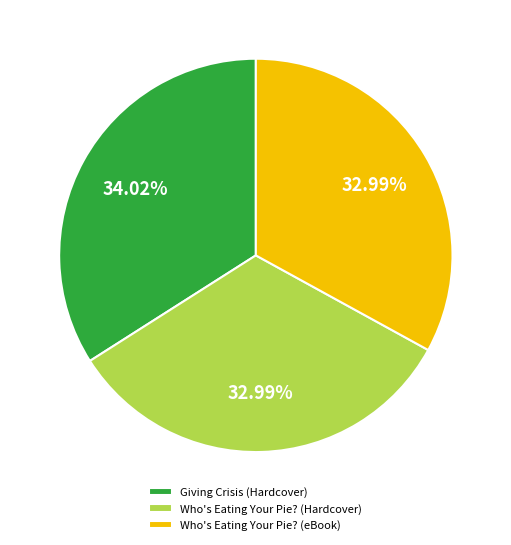

To the nearest percent, what portion does Who's Eating Your Pie? (Hardcover) represent?

33%